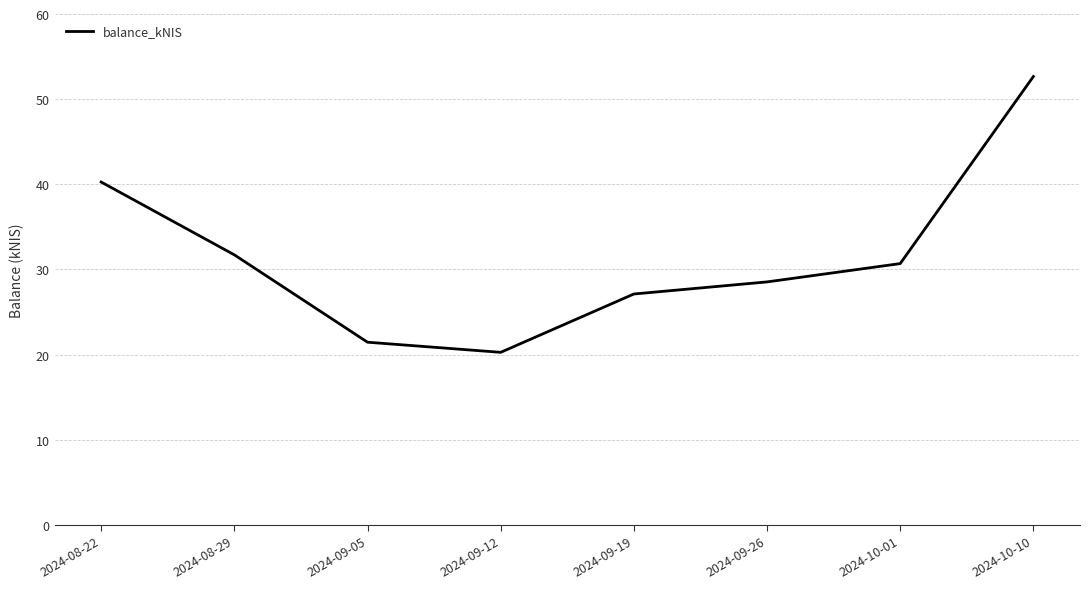

Where is the first local minimum?

2024-09-12